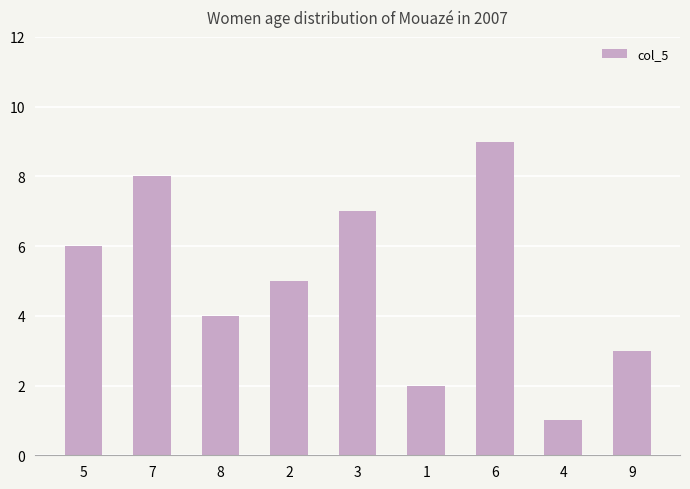

Reading left to right, list all the values displayed in this chart.

5=6	7=8	8=4	2=5	3=7	1=2	6=9	4=1	9=3